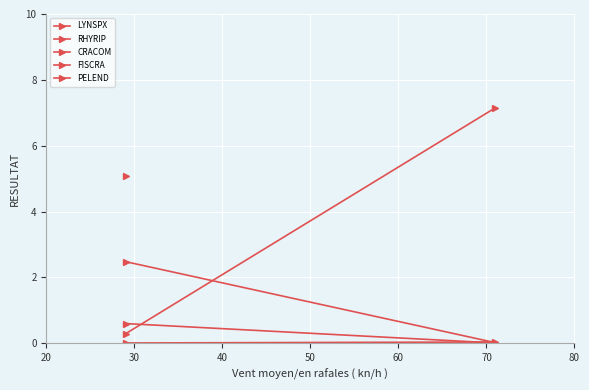

How many data points does each series have?

2